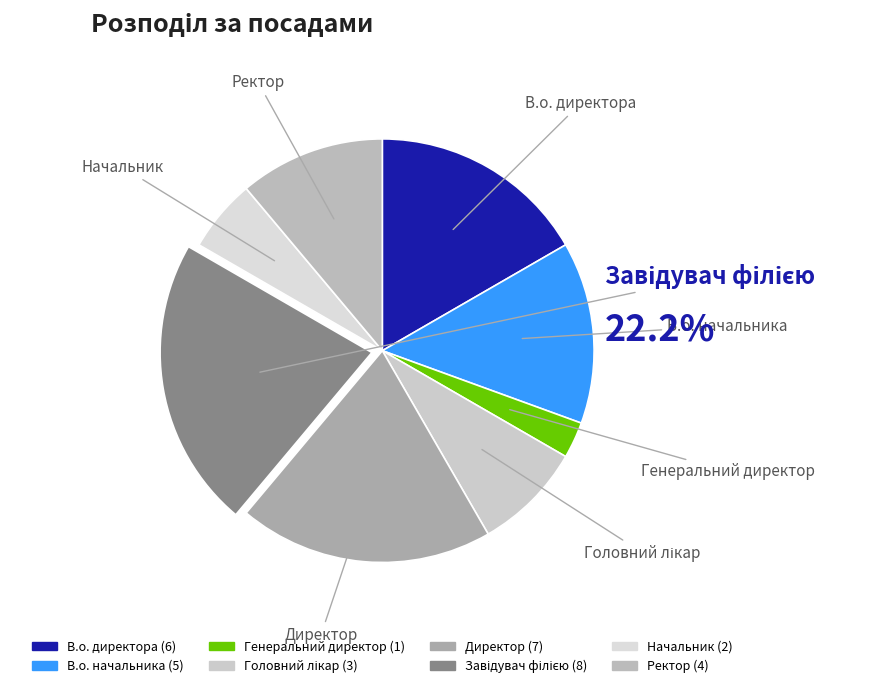

How many slices are in this pie chart?

8